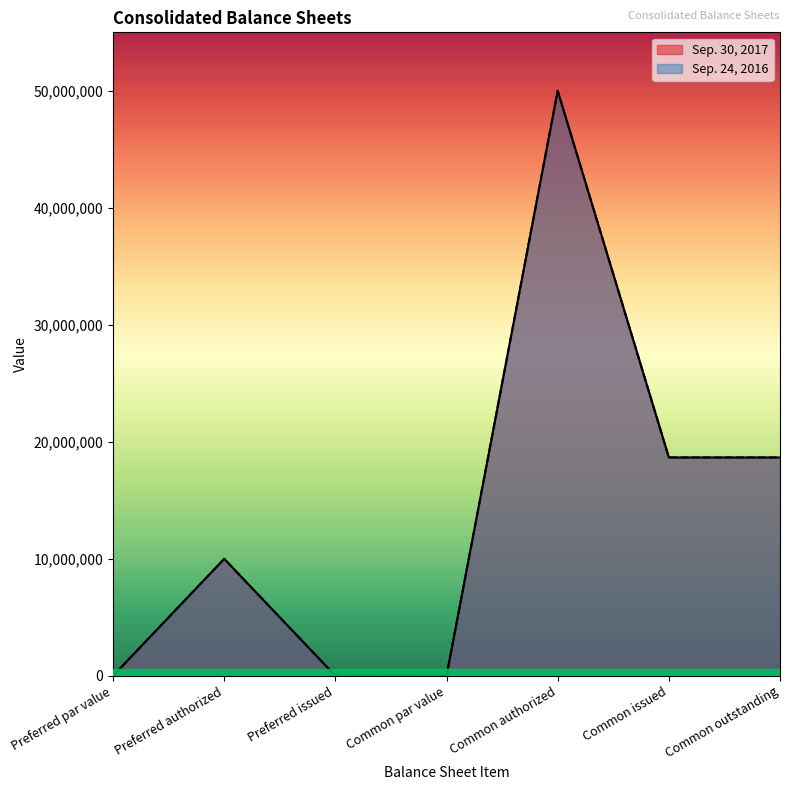

Reading right to left, list all the values displayed in this chart.

Sep. 30, 2017: 18663000	18663000	50000000	0	0	10000000	1
Sep. 24, 2016: 18668000	18668000	50000000	0	0	10000000	1